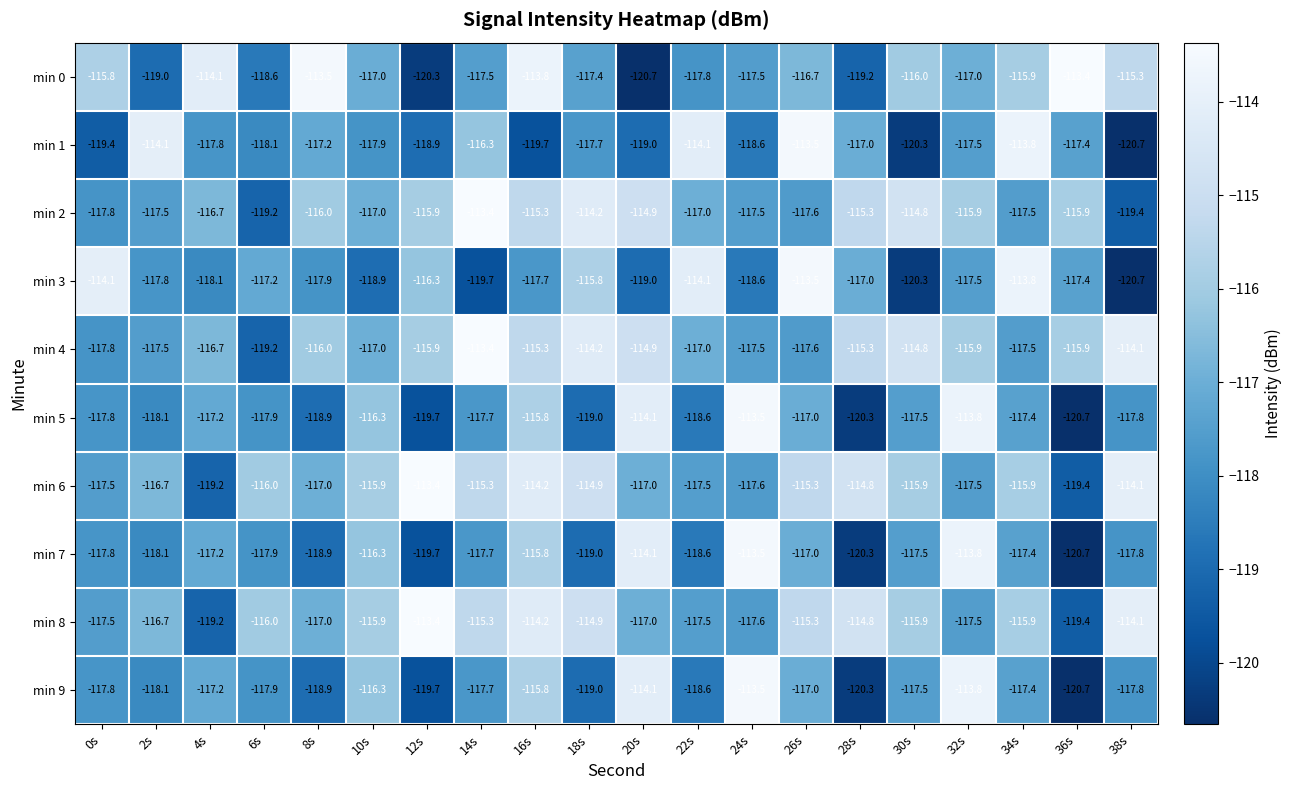

What is the smallest value displayed?

-120.7